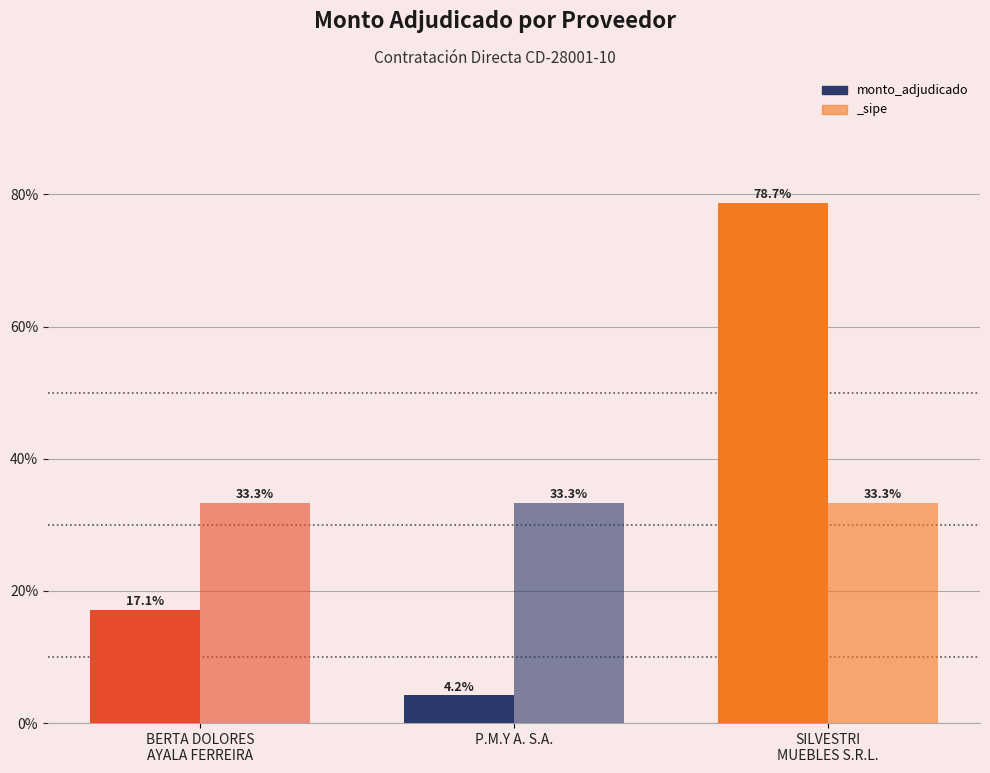

Is it true that the value at P.M.Y A. S.A. is 4.2?

True